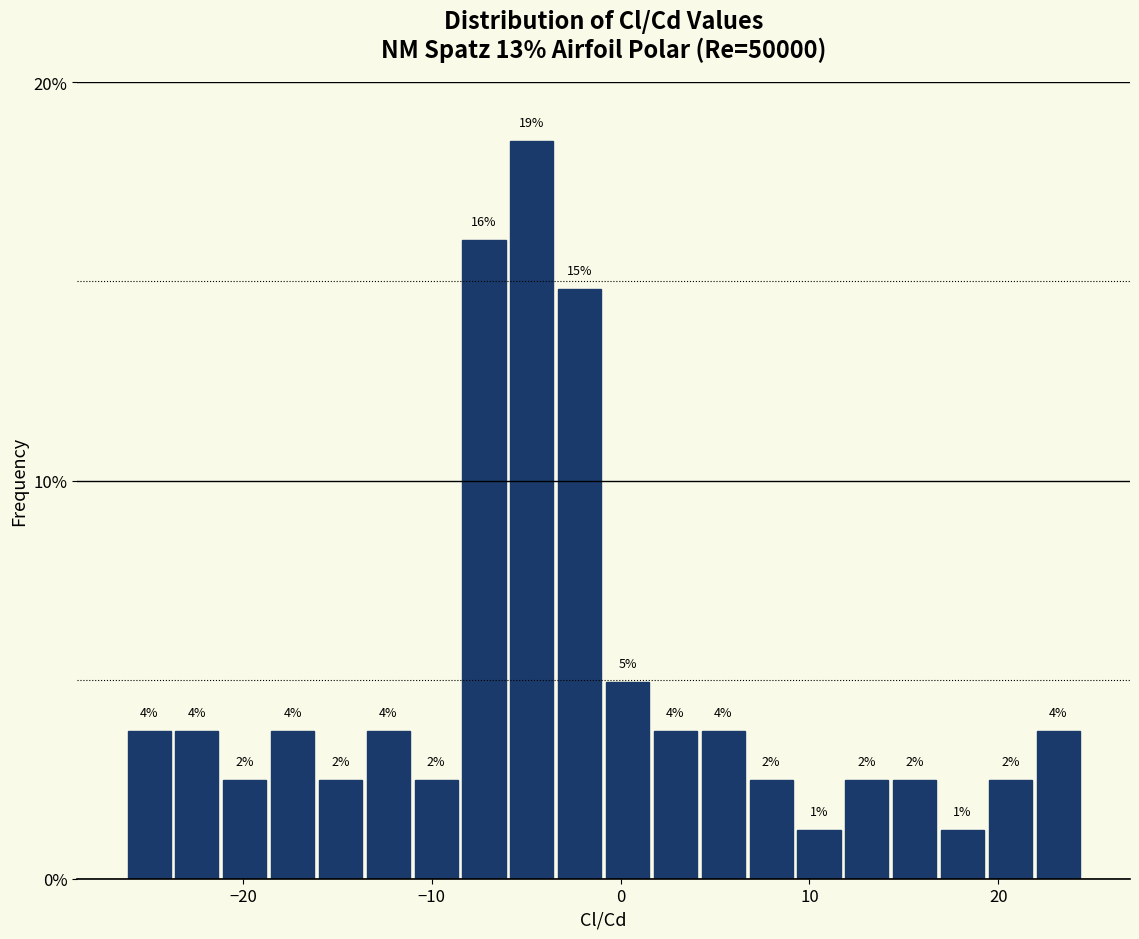

Read against the x-axis, roughly where is the centre of the tallest bar?

-5